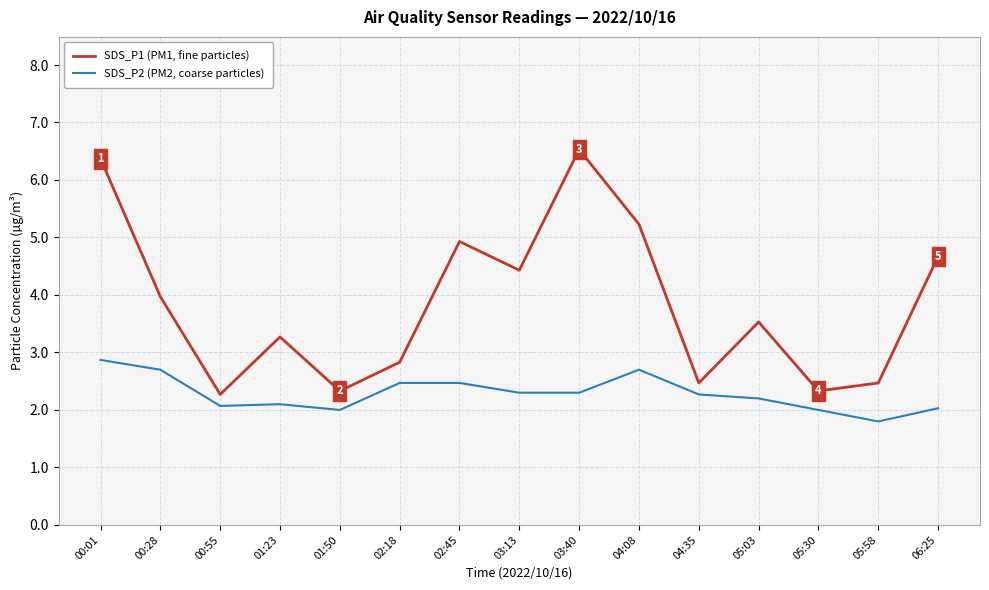

At how many categories does at least one series exceed 5?

3